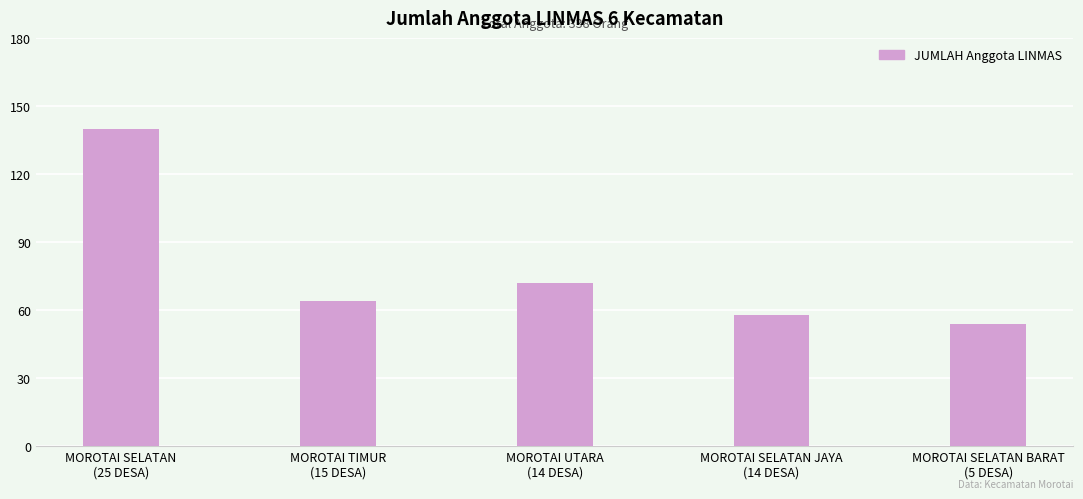

Reading left to right, transcribe all the data shown in this chart.

140	64	72	58	54